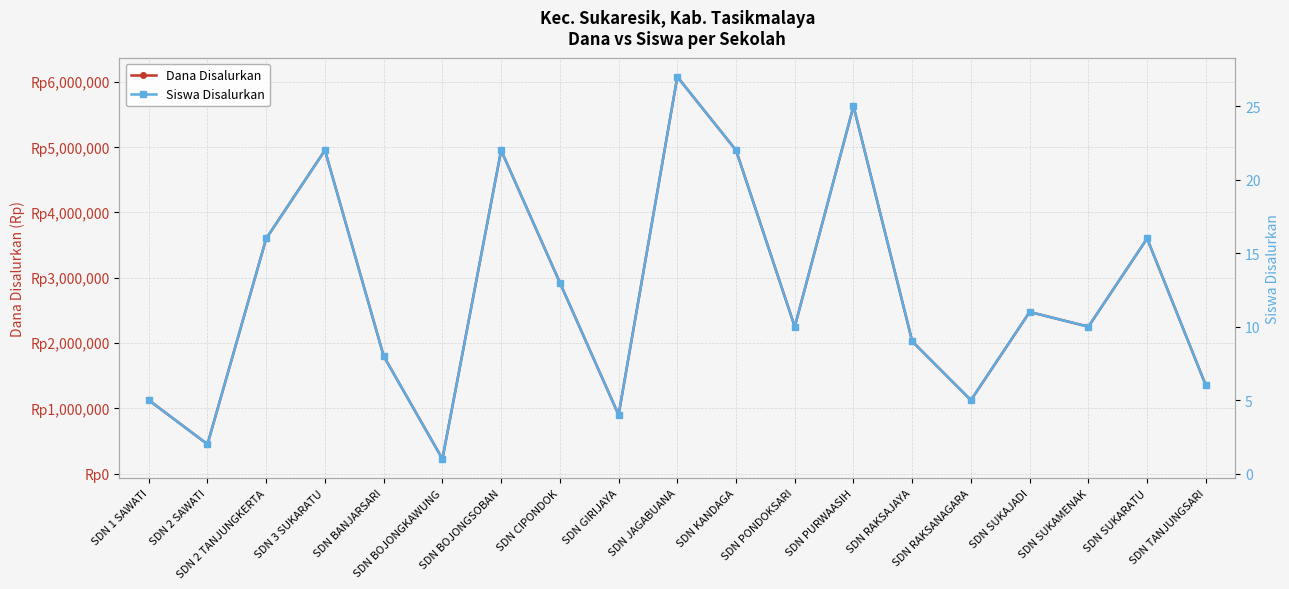

Which series has the largest total across all categories?

Dana Disalurkan